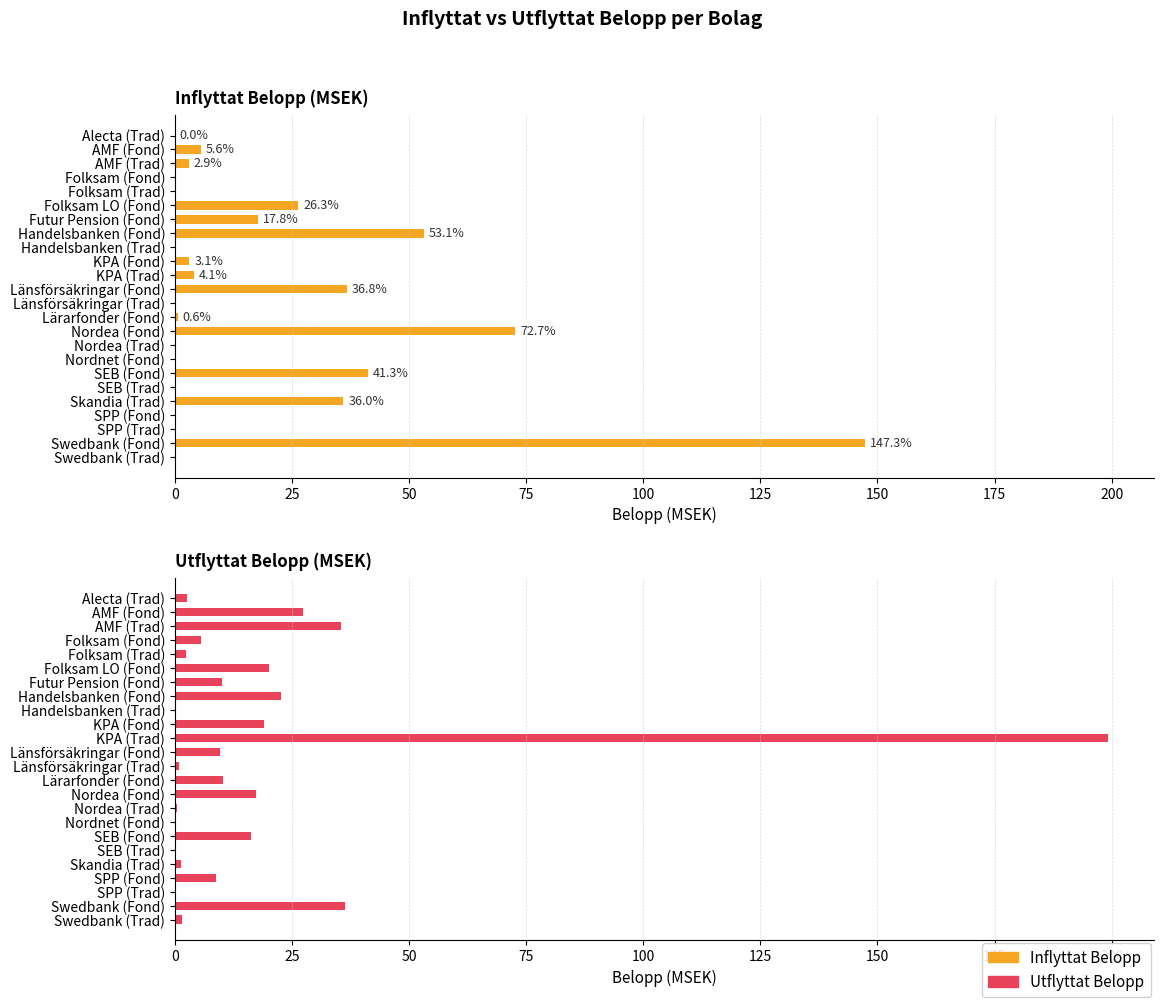

Count the number of categories in the chart.

24